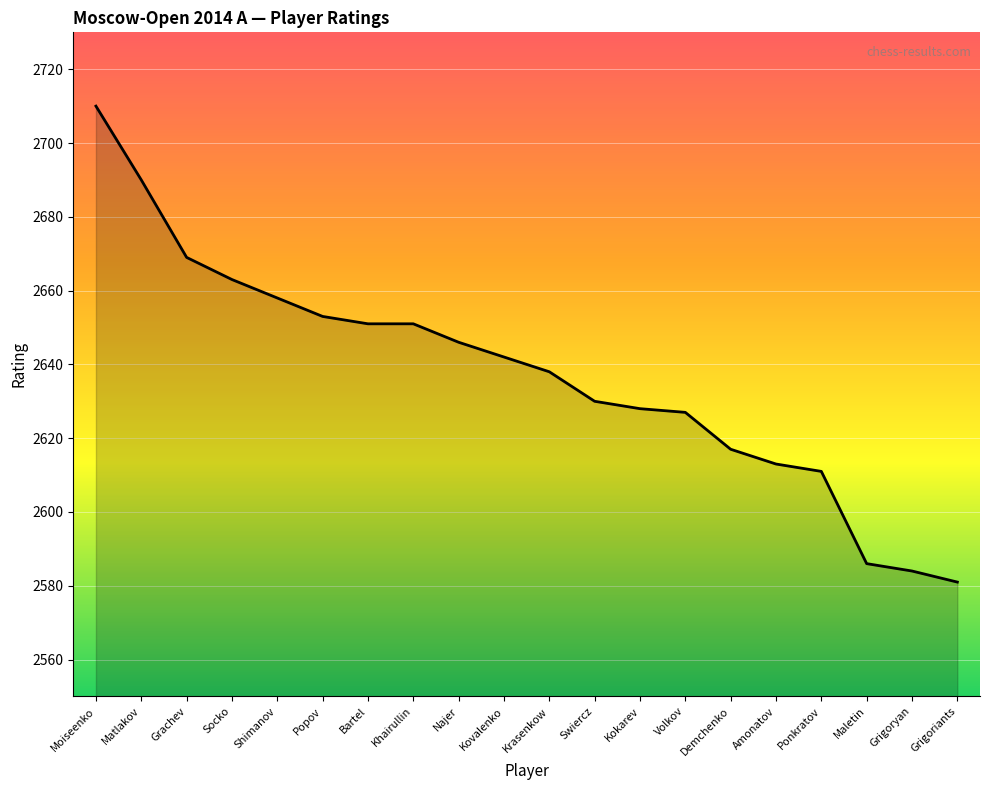

Where does the data first go above 2642?

Moiseenko